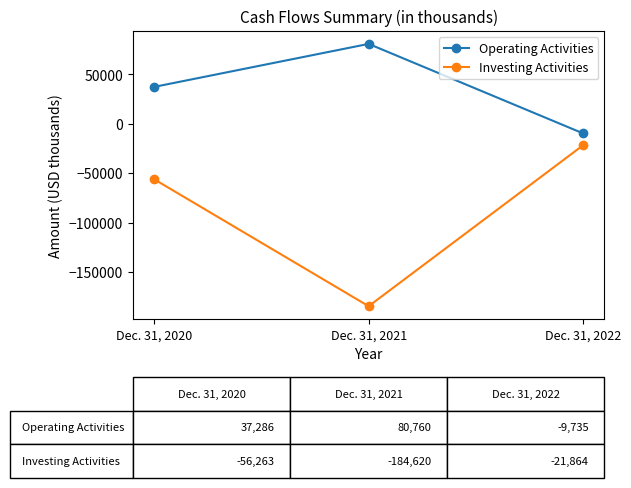

Where is Operating Activities nearest to the value 35512?

Dec. 31, 2020